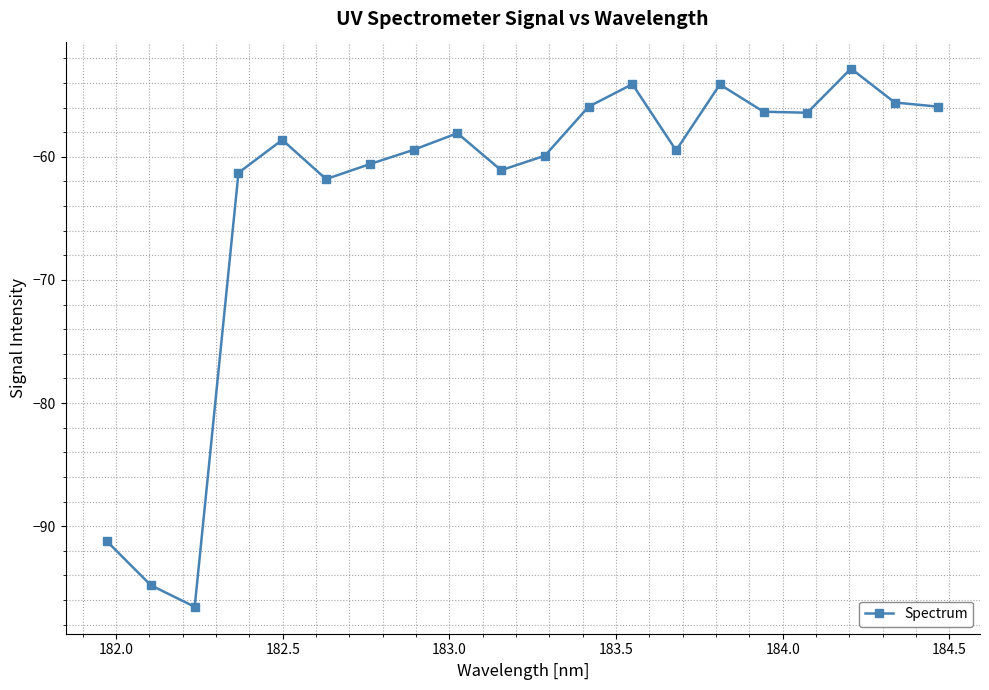

What is the minimum value shown in the chart?

-96.6